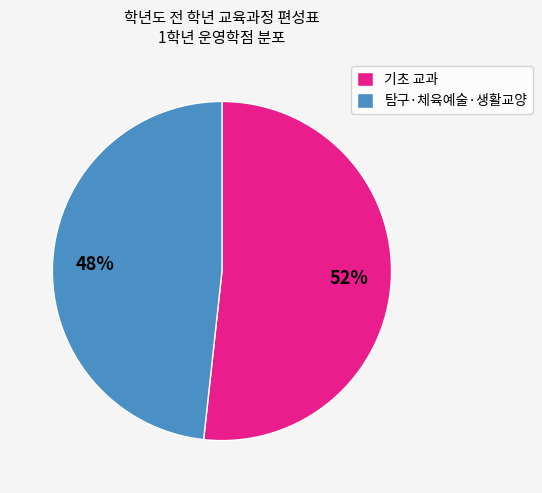

Combined, do 기초 교과 and 탐구·체육예술·생활교양 account for over 50%?

Yes